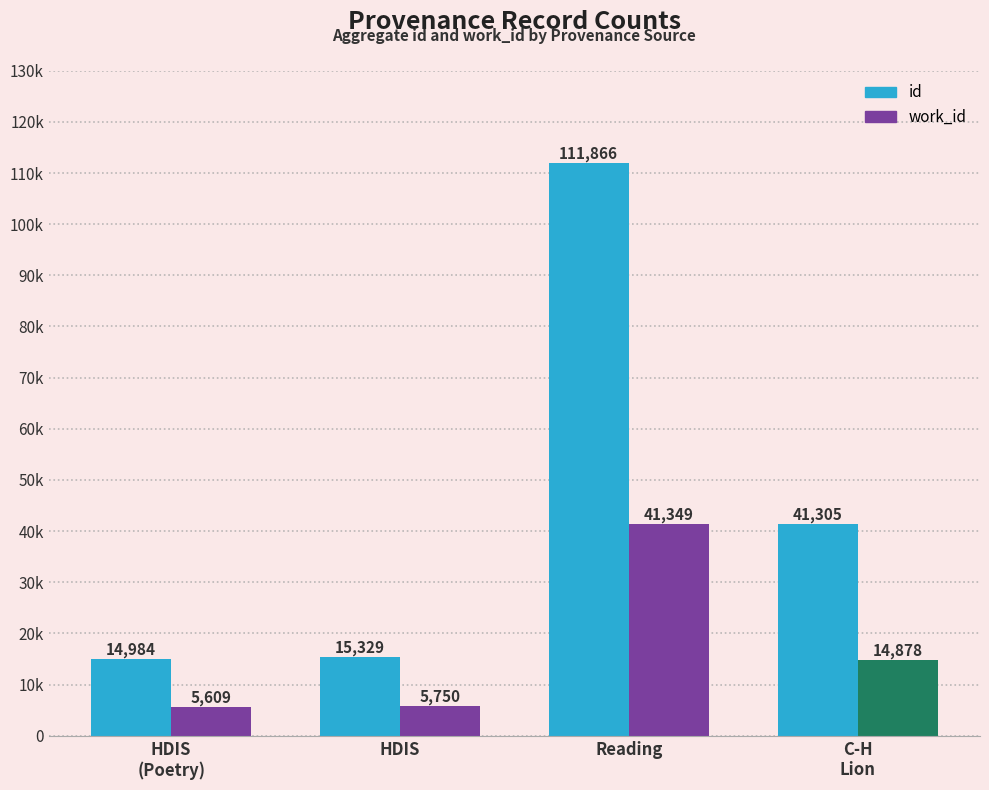

What are all the series names shown in the legend?

id, work_id